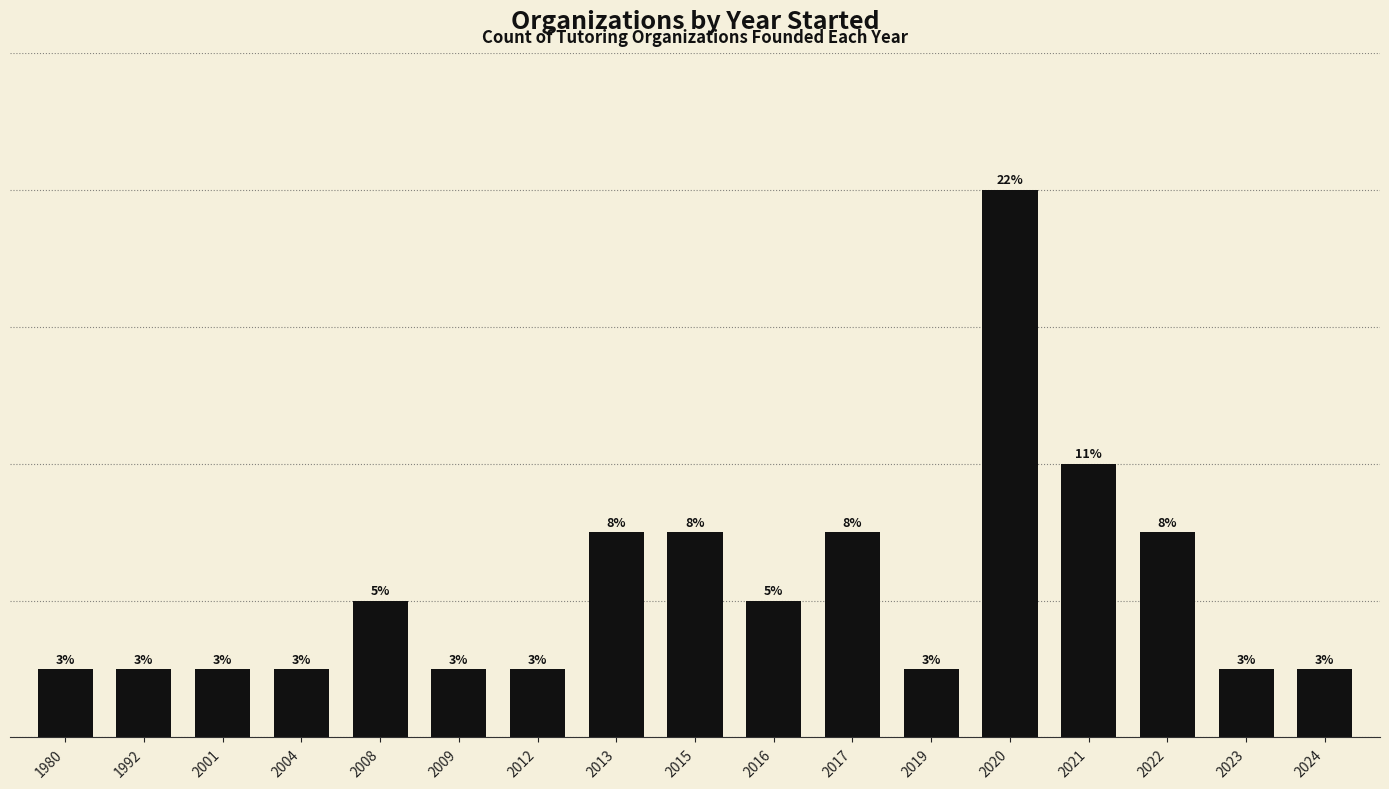

Are the bars horizontal?

No